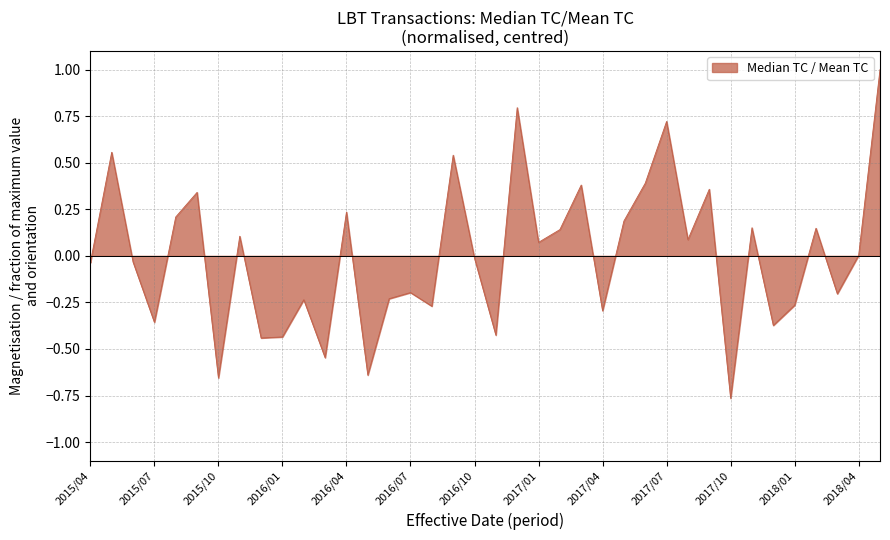

List the labels in order of value, smallest first.

2017/10, 2015/10, 2016/05, 2016/03, 2015/12, 2016/01, 2016/11, 2017/12, 2015/07, 2017/04, 2016/08, 2018/01, 2016/02, 2016/06, 2018/03, 2016/07, 2015/04, 2015/06, 2016/10, 2018/04, 2017/01, 2017/08, 2015/11, 2017/02, 2018/02, 2017/11, 2017/05, 2015/08, 2016/04, 2015/09, 2017/09, 2017/03, 2017/06, 2016/09, 2015/05, 2017/07, 2016/12, 2018/05